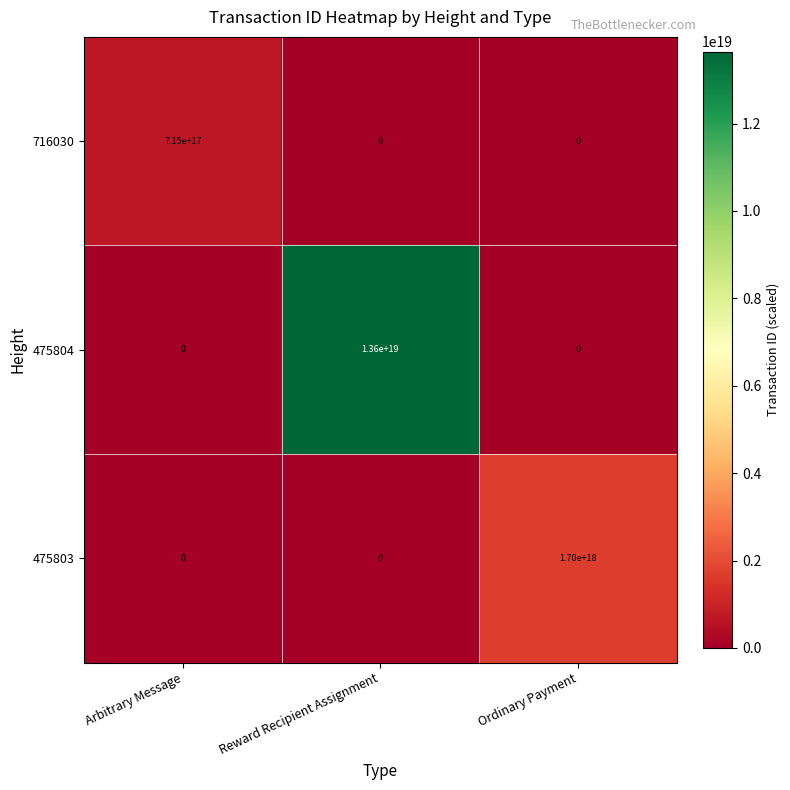

List the series in order of their peak value, highest first.

475804, 475803, 716030